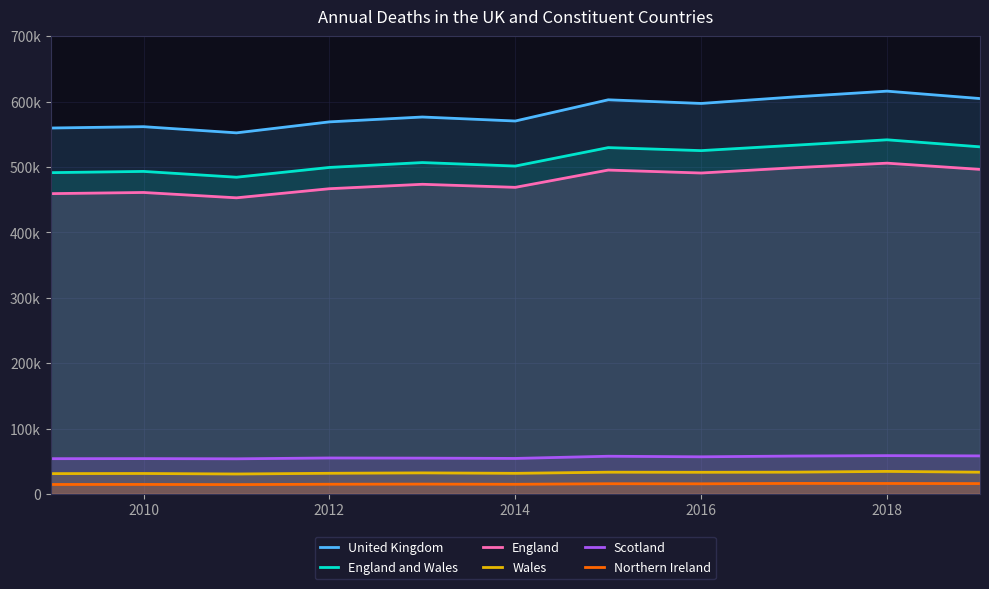

What is the average value of the Scotland series?

55833